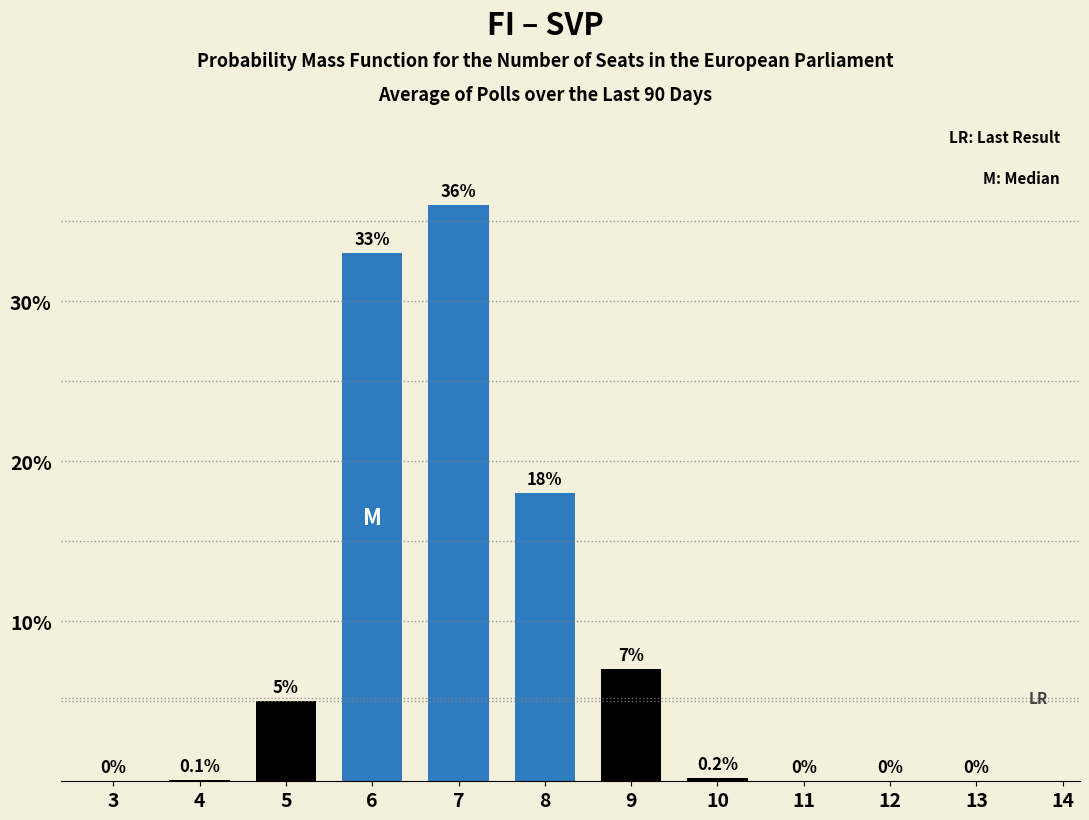

Is it true that the value at 5 is 3.1?

False